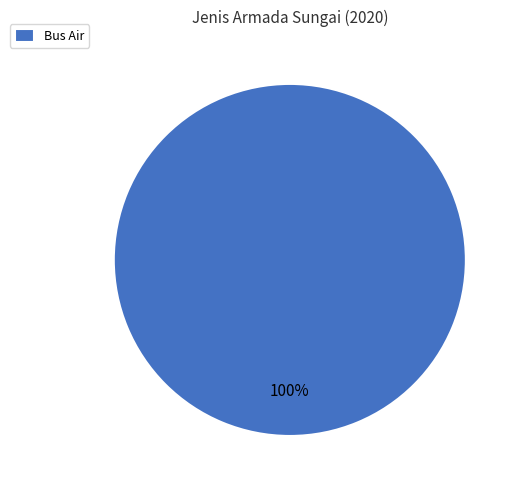

True or false: Bus Air accounts for 100% of the total.

True